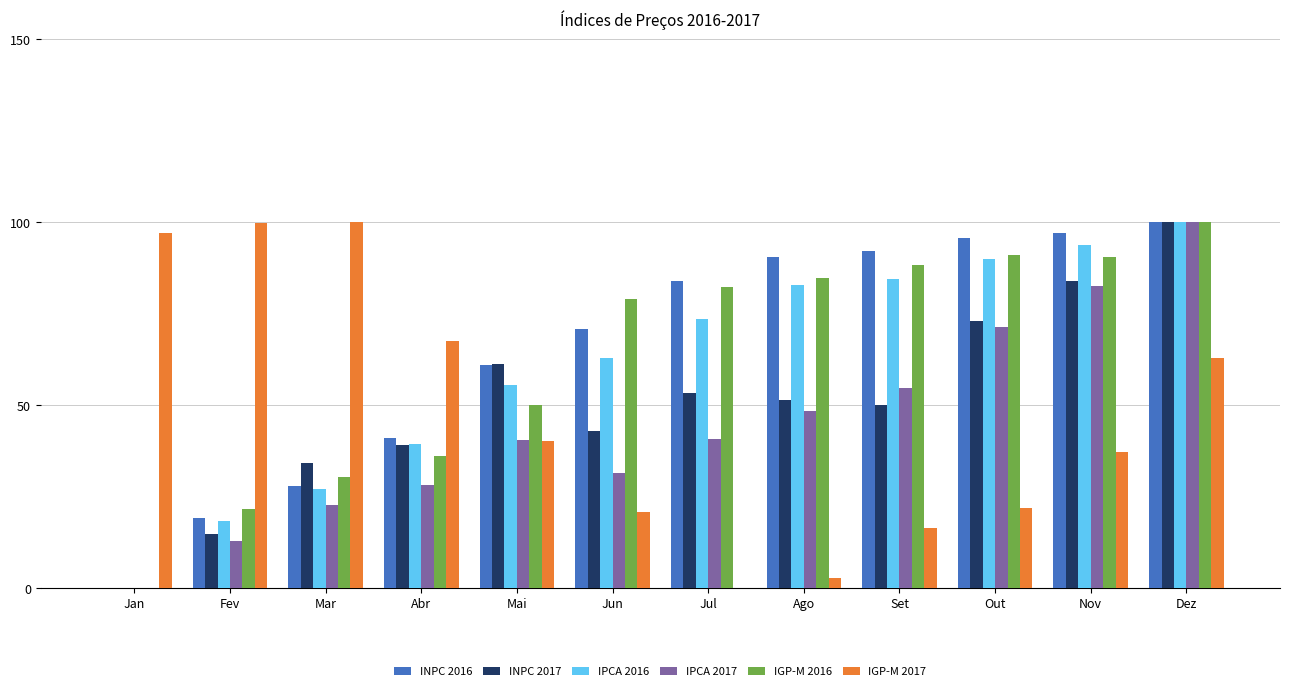

What is the maximum value shown in the chart?

100.0